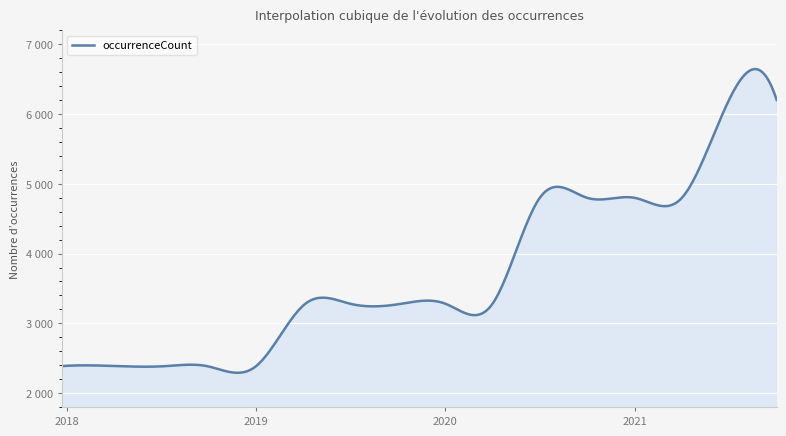

Is this an area chart (filled region under the line)?

Yes